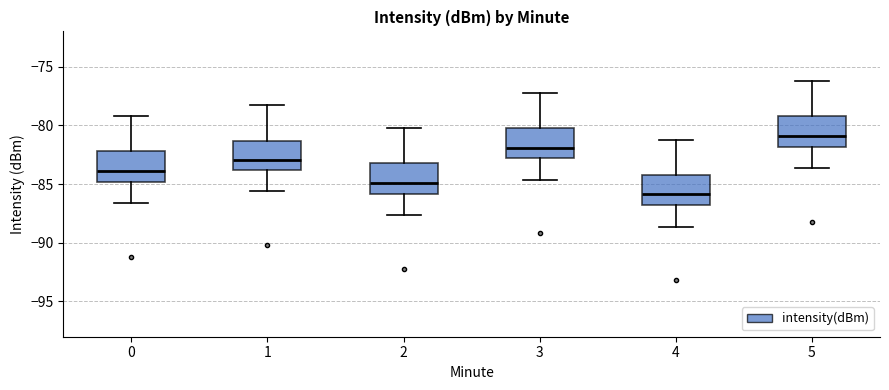

Reading left to right, transcribe this box plot: for each box, give where its median line is, the range the box spans, and where its two whiskers end, as read against the y-axis. The values are not printed on the chart, so give them approximately, as read against the axis.

0: median -84.0, box -85.0 to -82.0, whiskers -86.5 to -79.0
1: median -83.0, box -84.0 to -81.5, whiskers -85.5 to -78.0
2: median -85.0, box -86.0 to -83.0, whiskers -87.5 to -80.0
3: median -82.0, box -83.0 to -80.0, whiskers -84.5 to -77.0
4: median -86.0, box -87.0 to -84.0, whiskers -88.5 to -81.0
5: median -81.0, box -82.0 to -79.0, whiskers -83.5 to -76.0